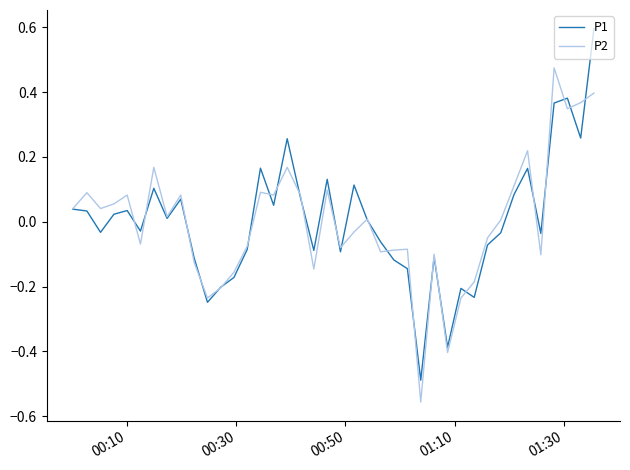

Rank the series by their maximum value, from lowest to highest.

P2, P1